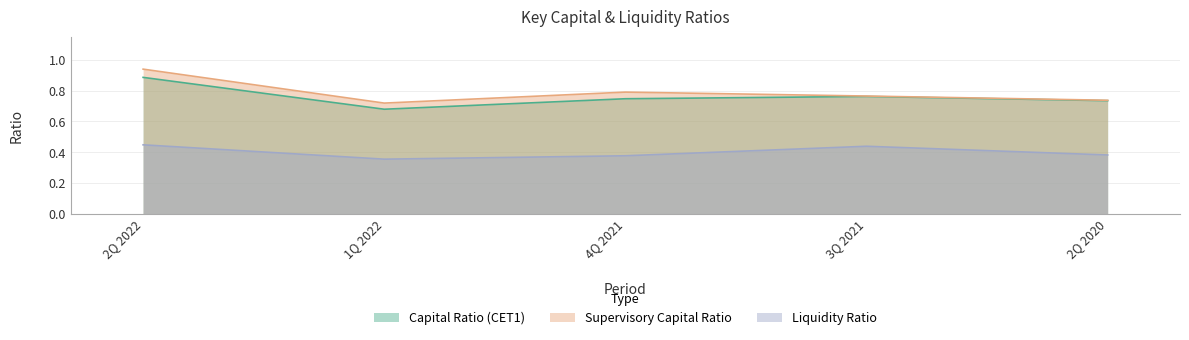

What are all the series names shown in the legend?

Capital Ratio (CET1), Supervisory Capital Ratio, Liquidity Ratio